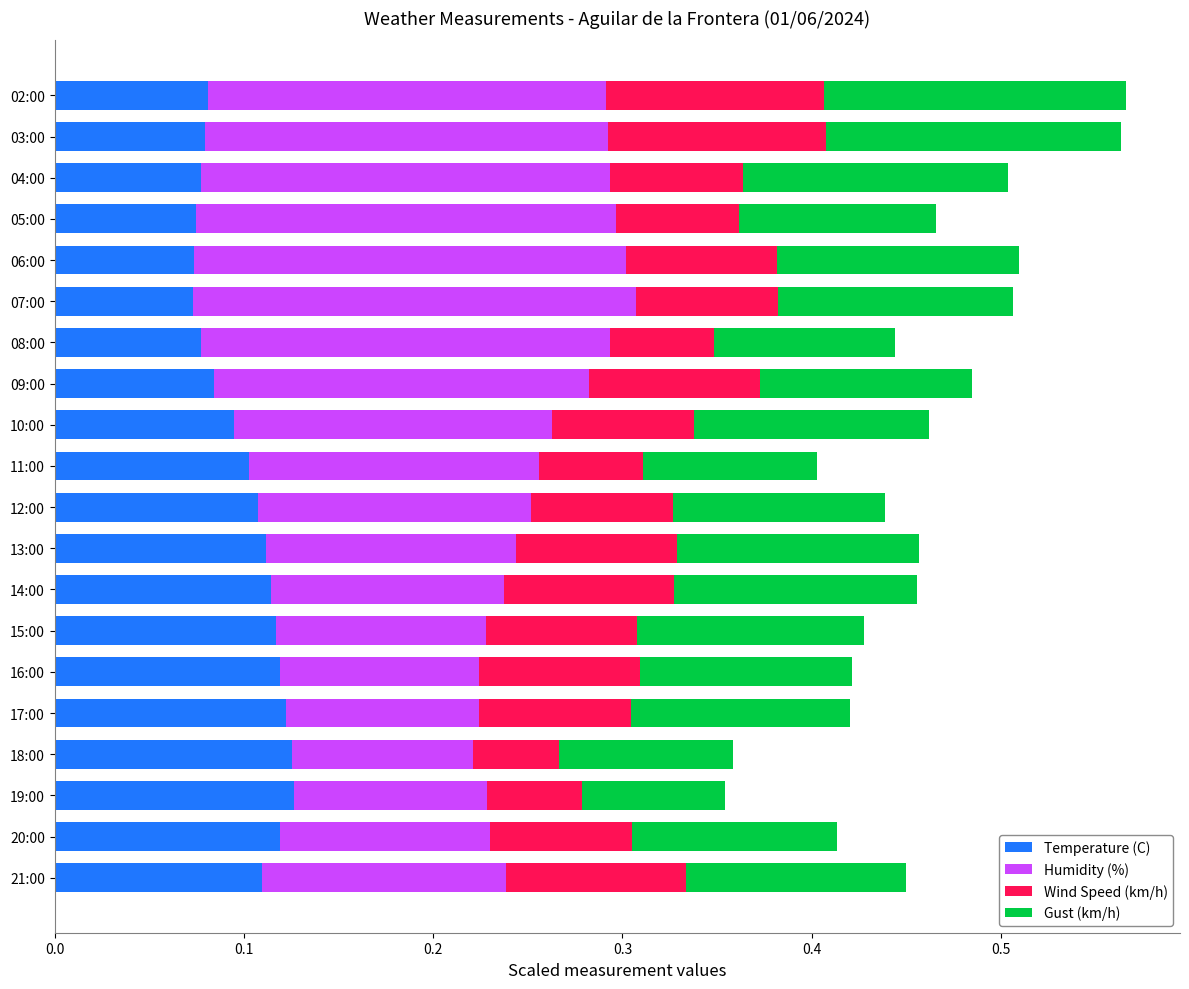

True or false: Temperature (C) has a value of 0.1 at 02:00.

True